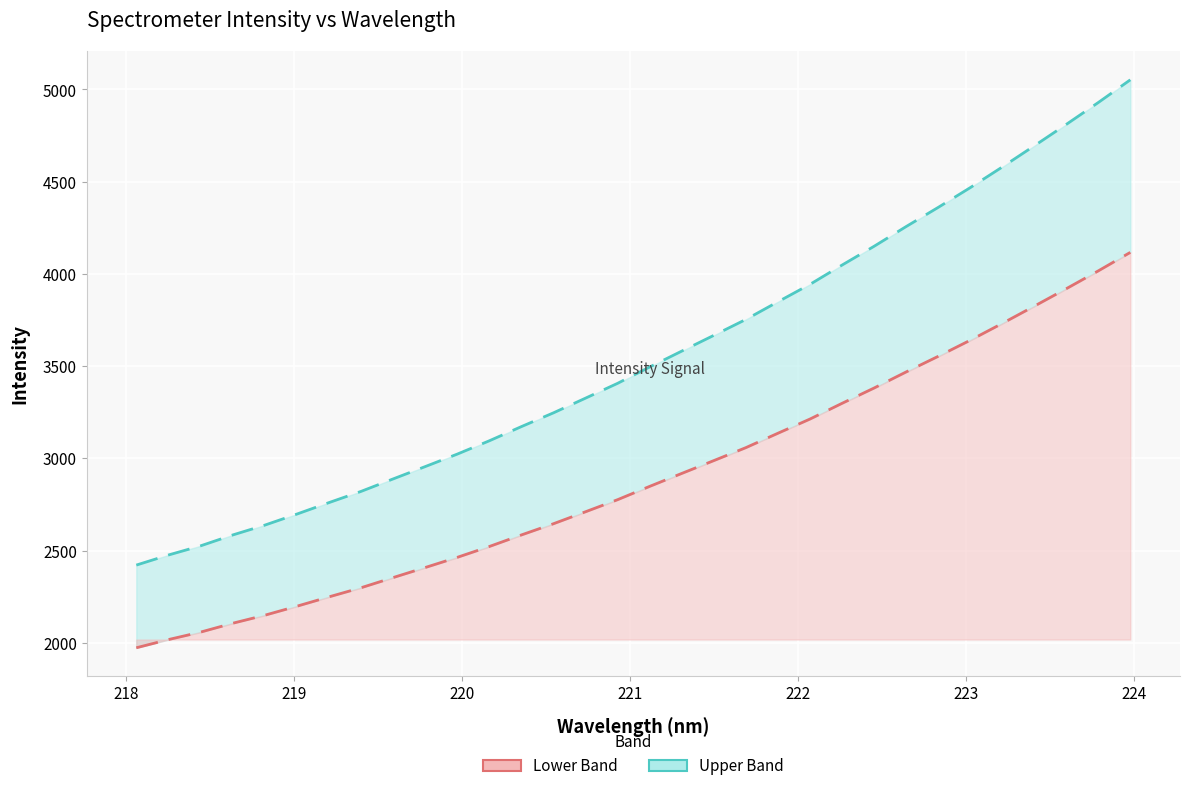

What is the minimum value shown in the chart?

1972.8